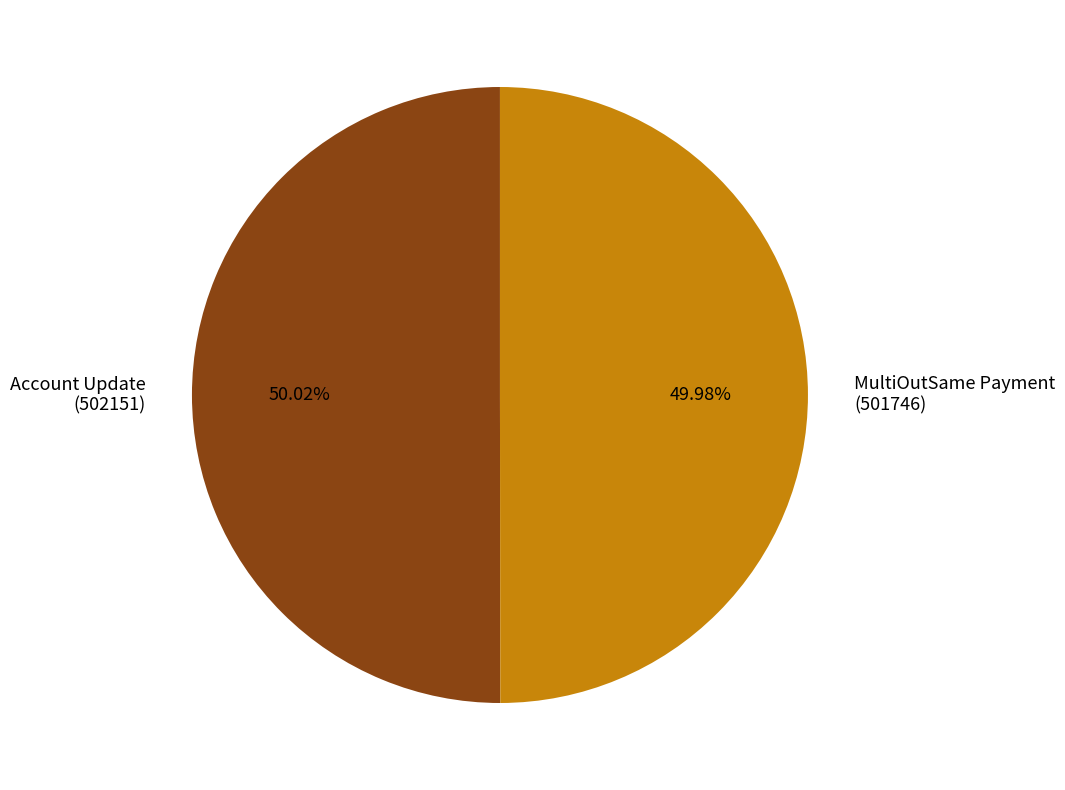

How many segments does this pie chart have?

2